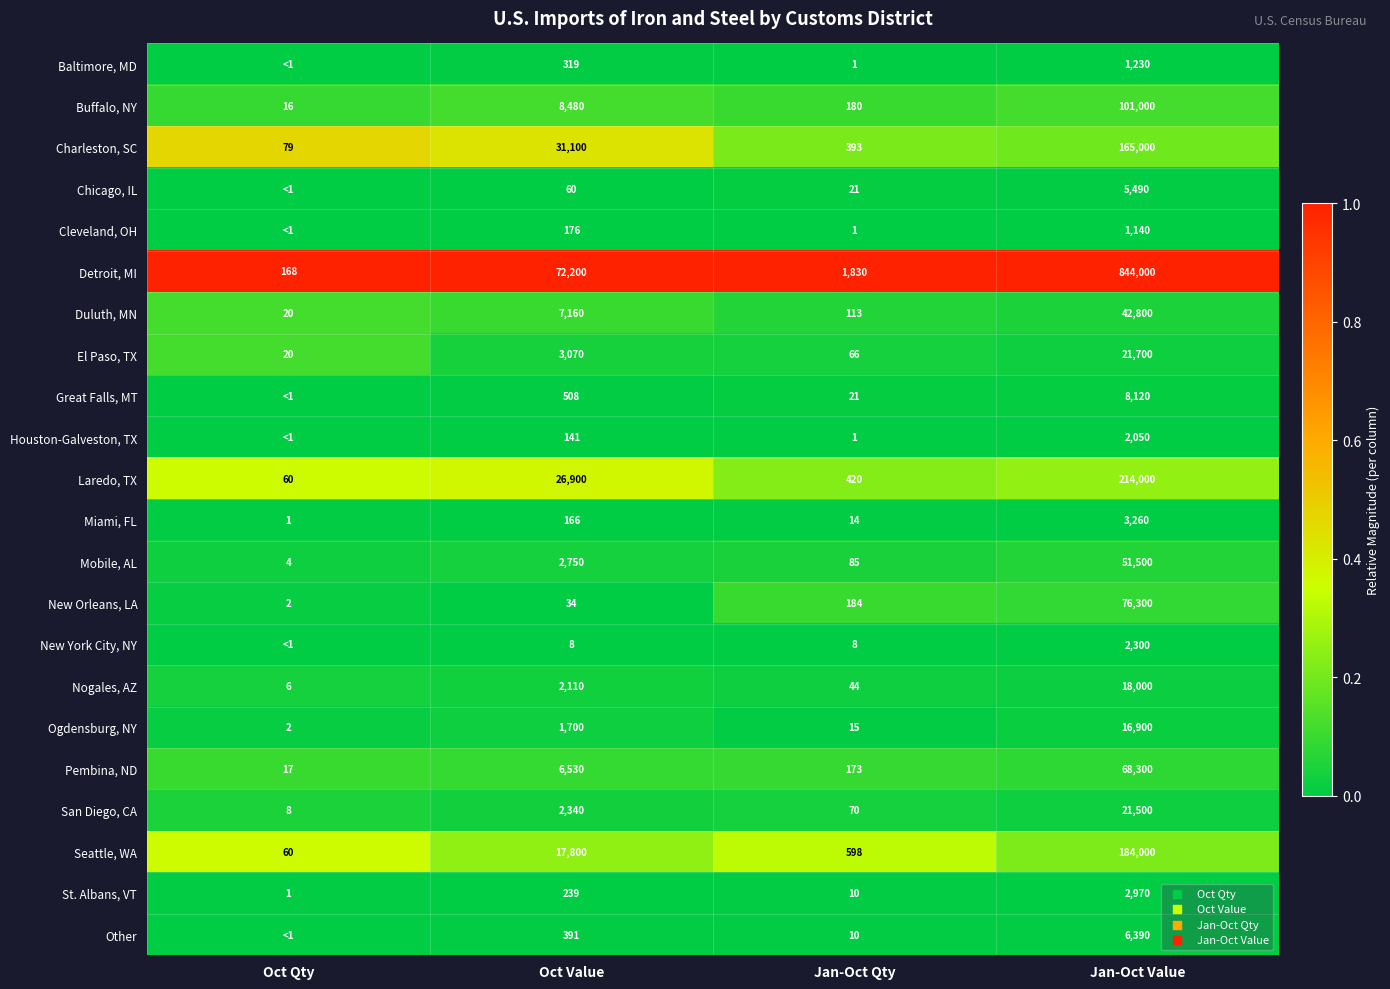

At Oct Value, list the series in order from smallest to largest.

New York City, NY, New Orleans, LA, Chicago, IL, Houston-Galveston, TX, Miami, FL, Cleveland, OH, St. Albans, VT, Baltimore, MD, Other, Great Falls, MT, Ogdensburg, NY, Nogales, AZ, San Diego, CA, Mobile, AL, El Paso, TX, Pembina, ND, Duluth, MN, Buffalo, NY, Seattle, WA, Laredo, TX, Charleston, SC, Detroit, MI